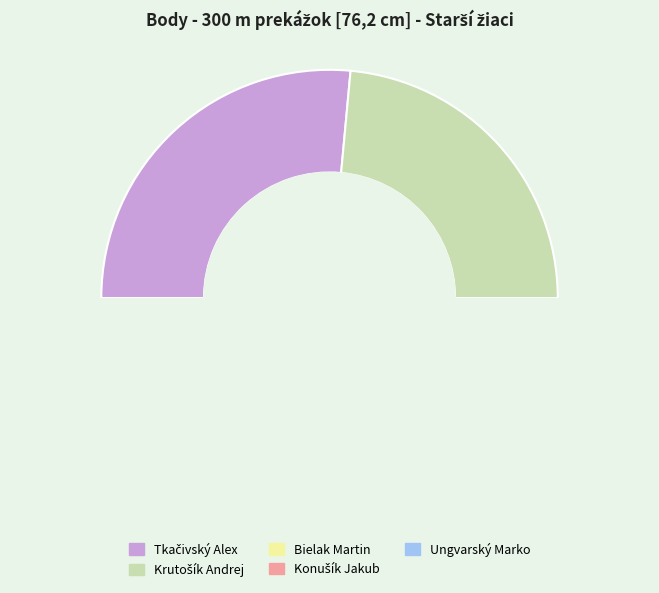

Between Konušík Jakub and Ungvarský Marko, which is larger?

Konušík Jakub